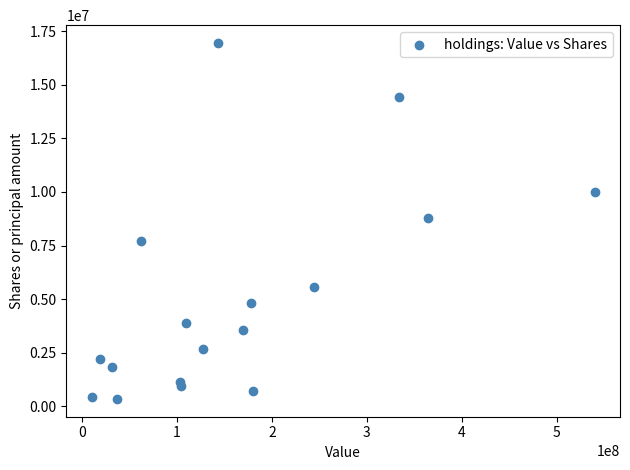

What is the range of X values (max minus min)?

530208000